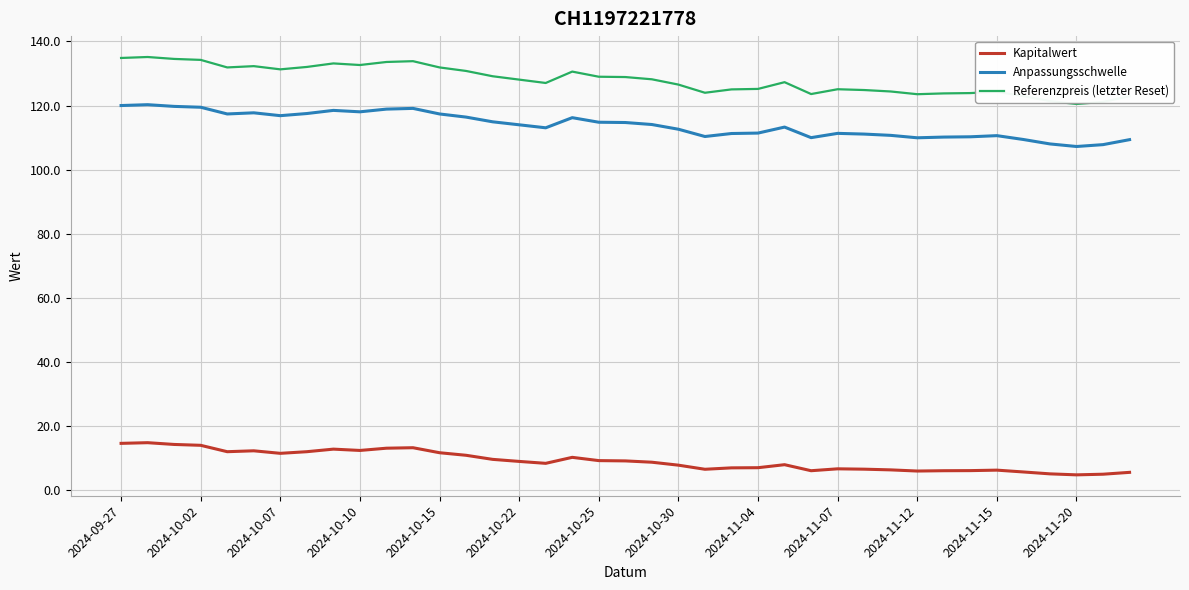

What is the difference between the maximum and minimum values in the Kapitalwert series?

10.0